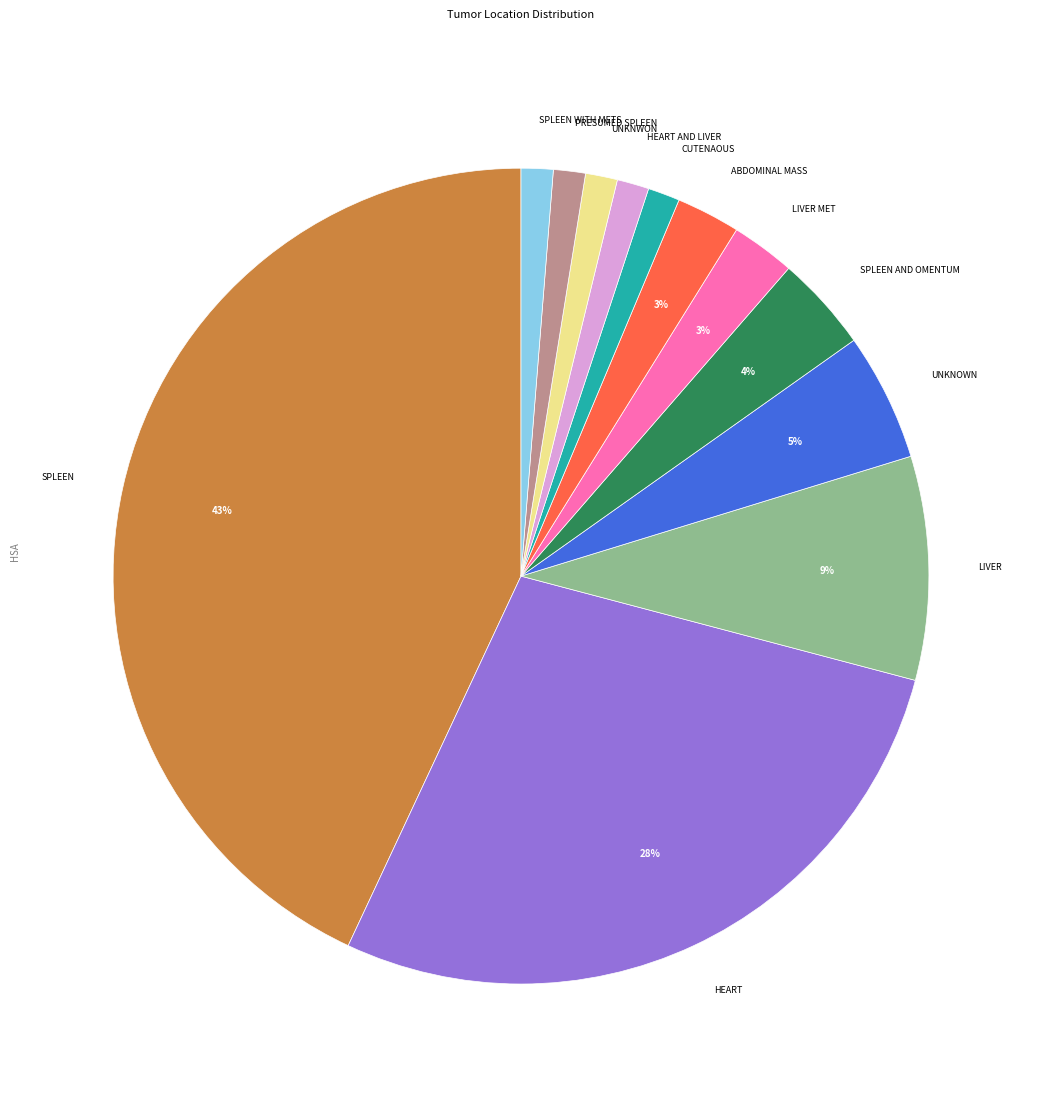

Does any single category account for the majority?

No